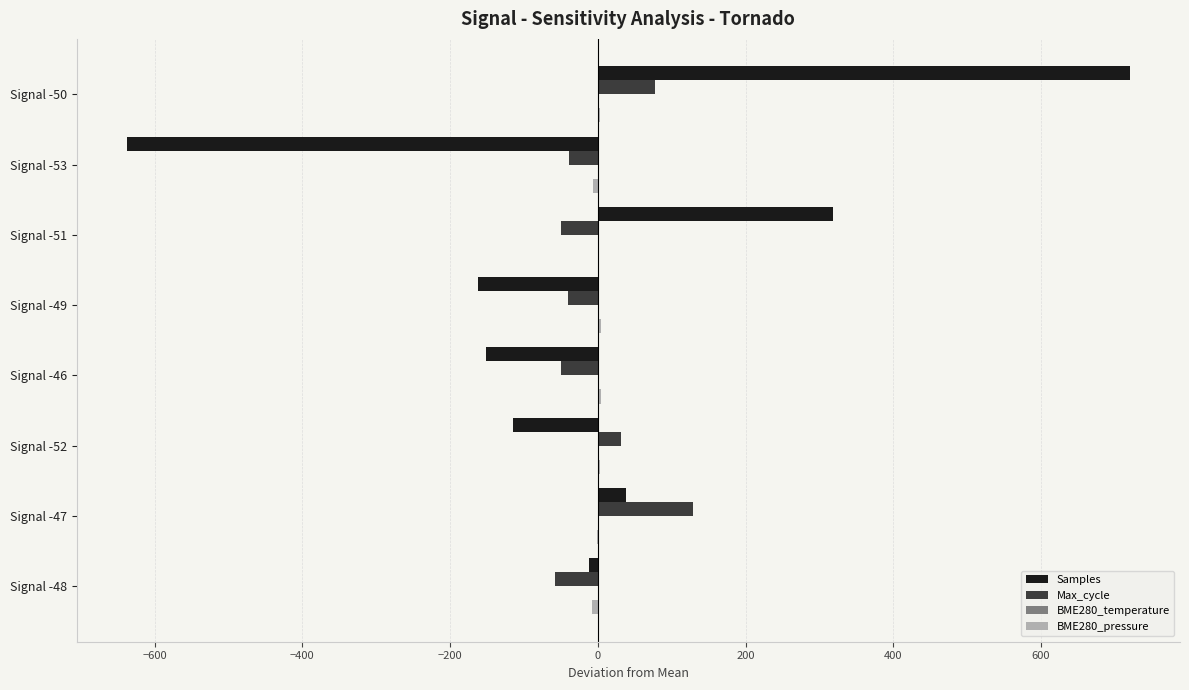

Between Signal -46 and Signal -51, which series saw the biggest shift?

Samples